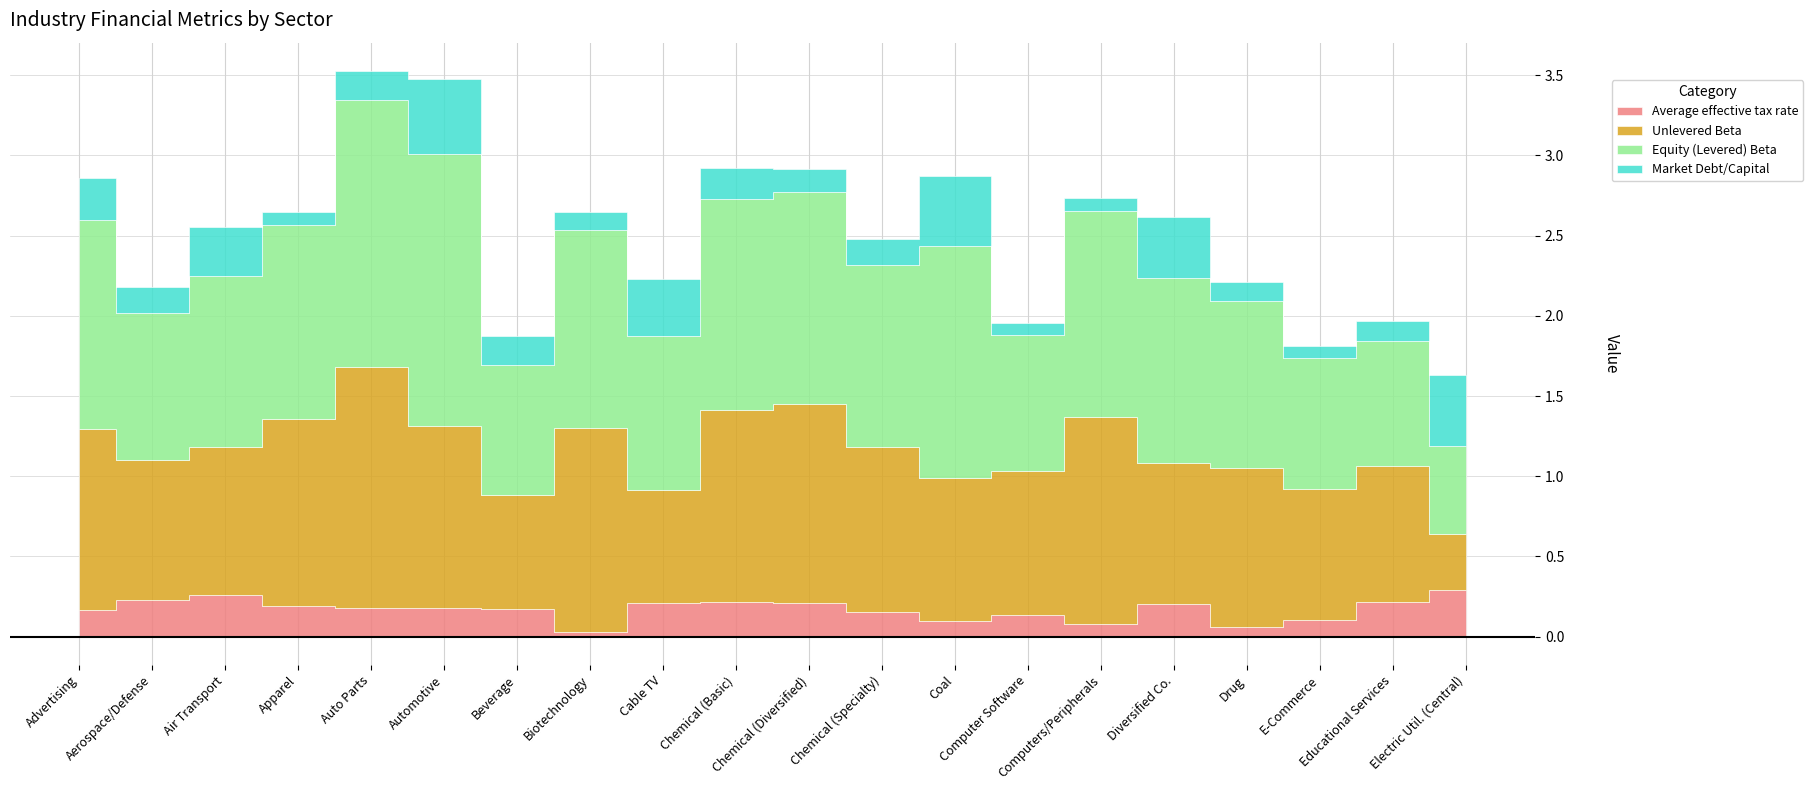

At how many categories does at least one series exceed 1?

13